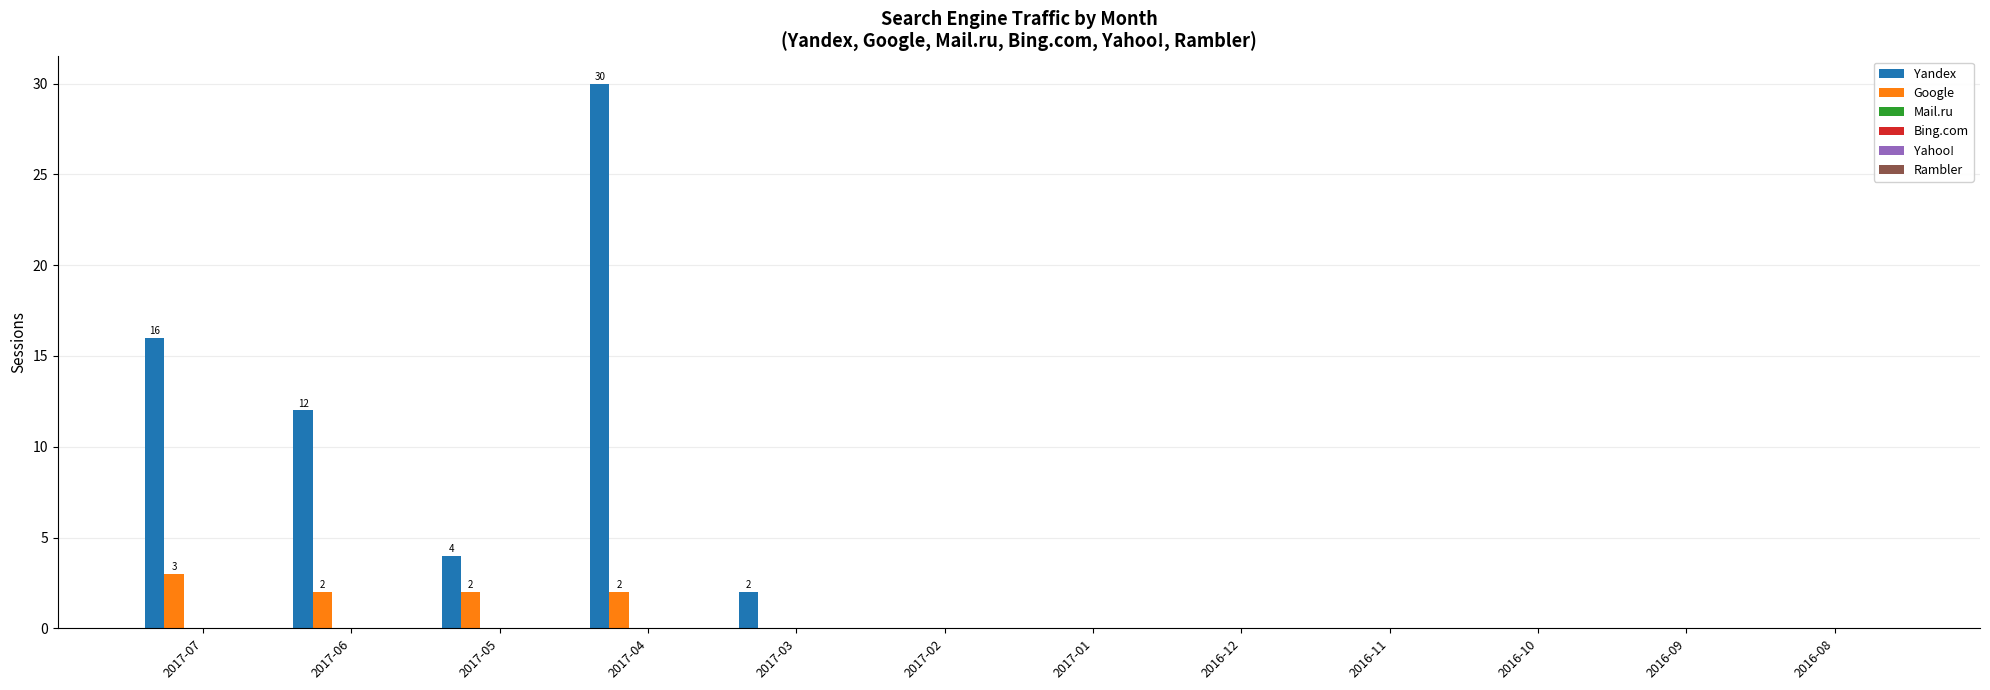

What is the highest value of the Yandex series?

30